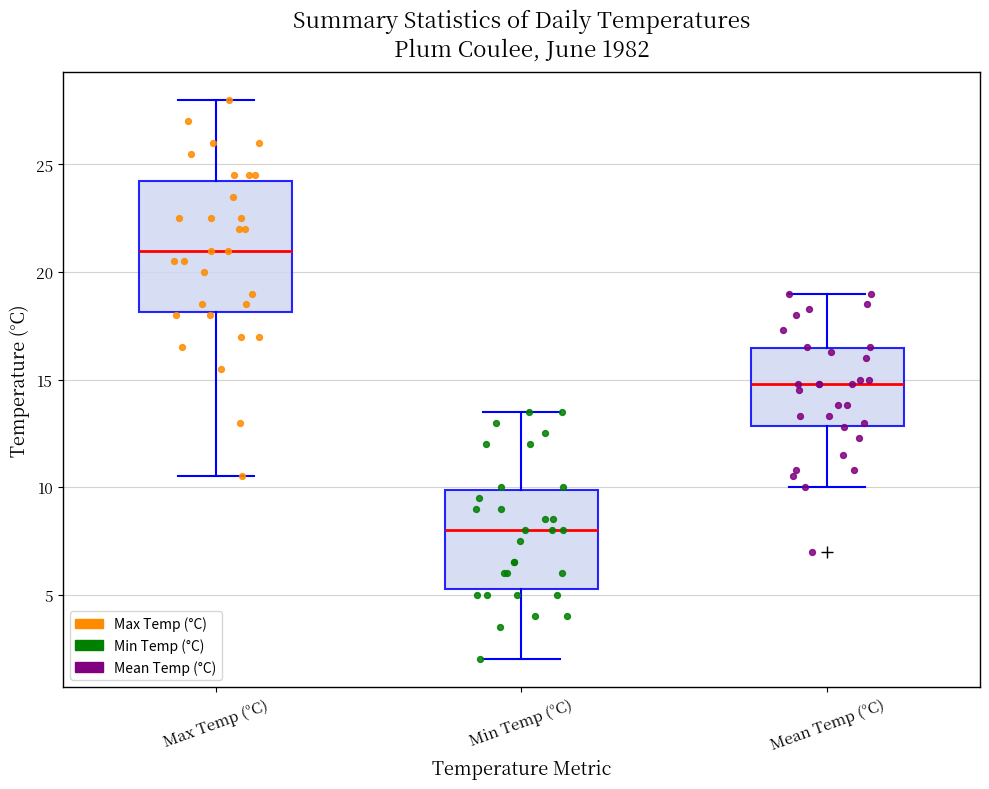

Reading left to right, read every box against the y-axis: the position of its median line, the range the box covers, and the ends of its whiskers. The values are not printed on the chart, so give them approximately, as read against the axis.

Max Temp (°C): median 21.0, box 18.0 to 24.5, whiskers 10.5 to 28.0
Min Temp (°C): median 8.0, box 5.5 to 10.0, whiskers 2.0 to 13.5
Mean Temp (°C): median 15.0, box 13.0 to 16.5, whiskers 10.0 to 19.0